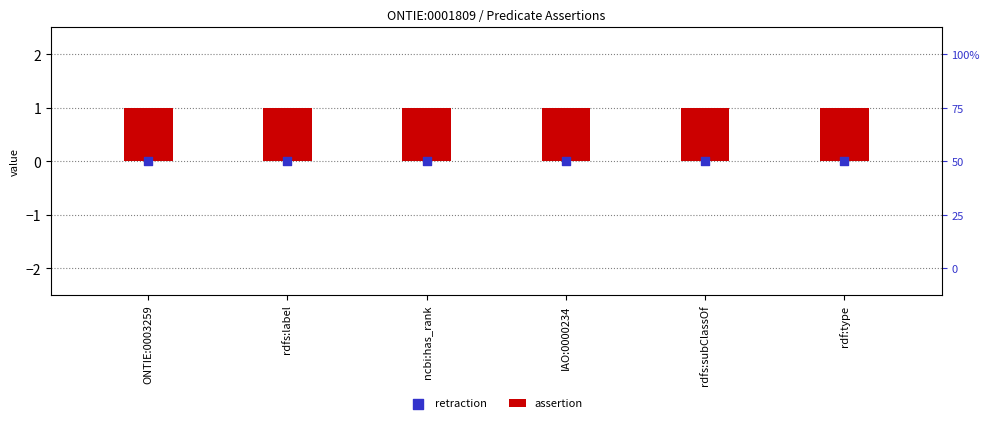

What is the total value across all series at rdfs:subClassOf?

1